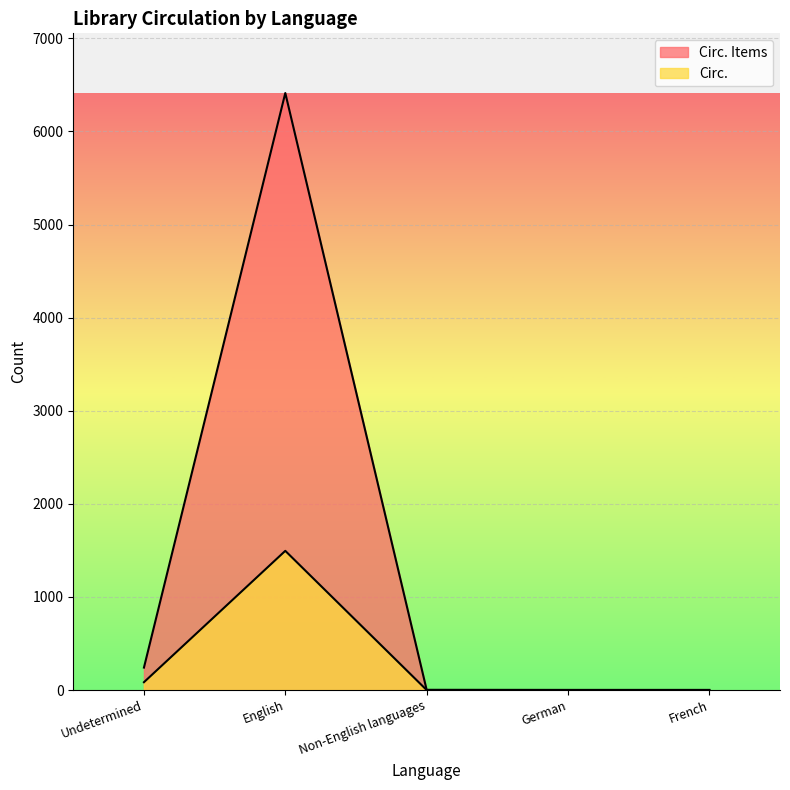

At which category is the sum across all series the highest?

English